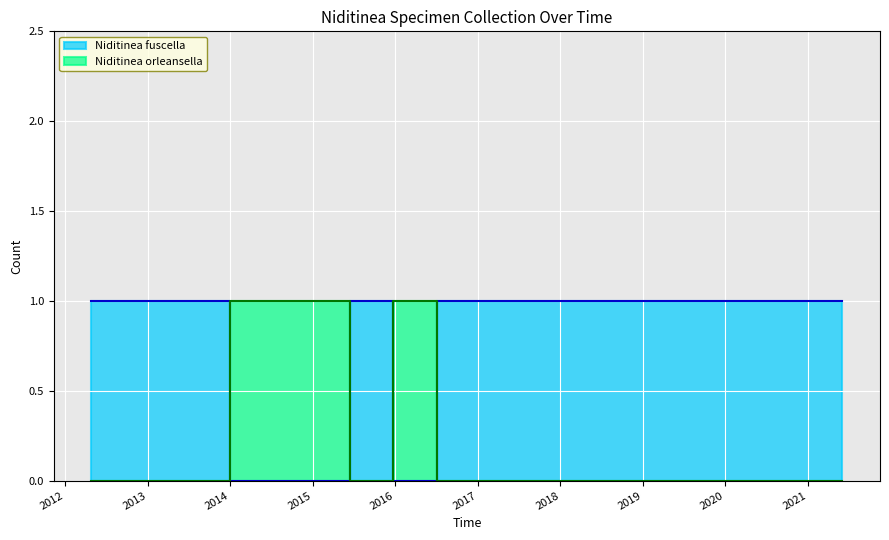

What is the label of the 7th point from the right?

2015-06-29